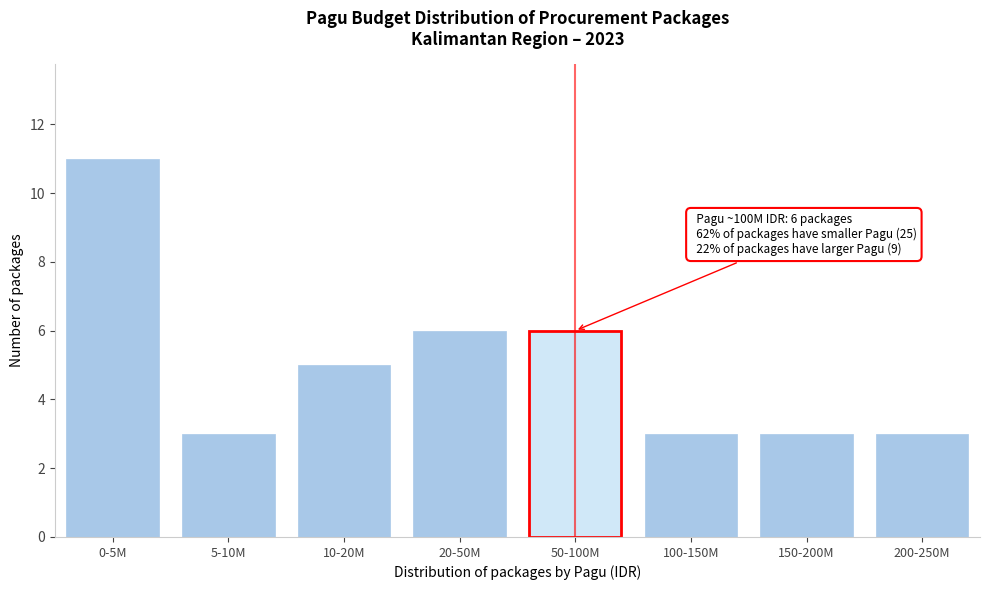

Reading right to left, list all the values displayed in this chart.

200-250M=3	150-200M=3	100-150M=3	50-100M=6	20-50M=6	10-20M=5	5-10M=3	0-5M=11